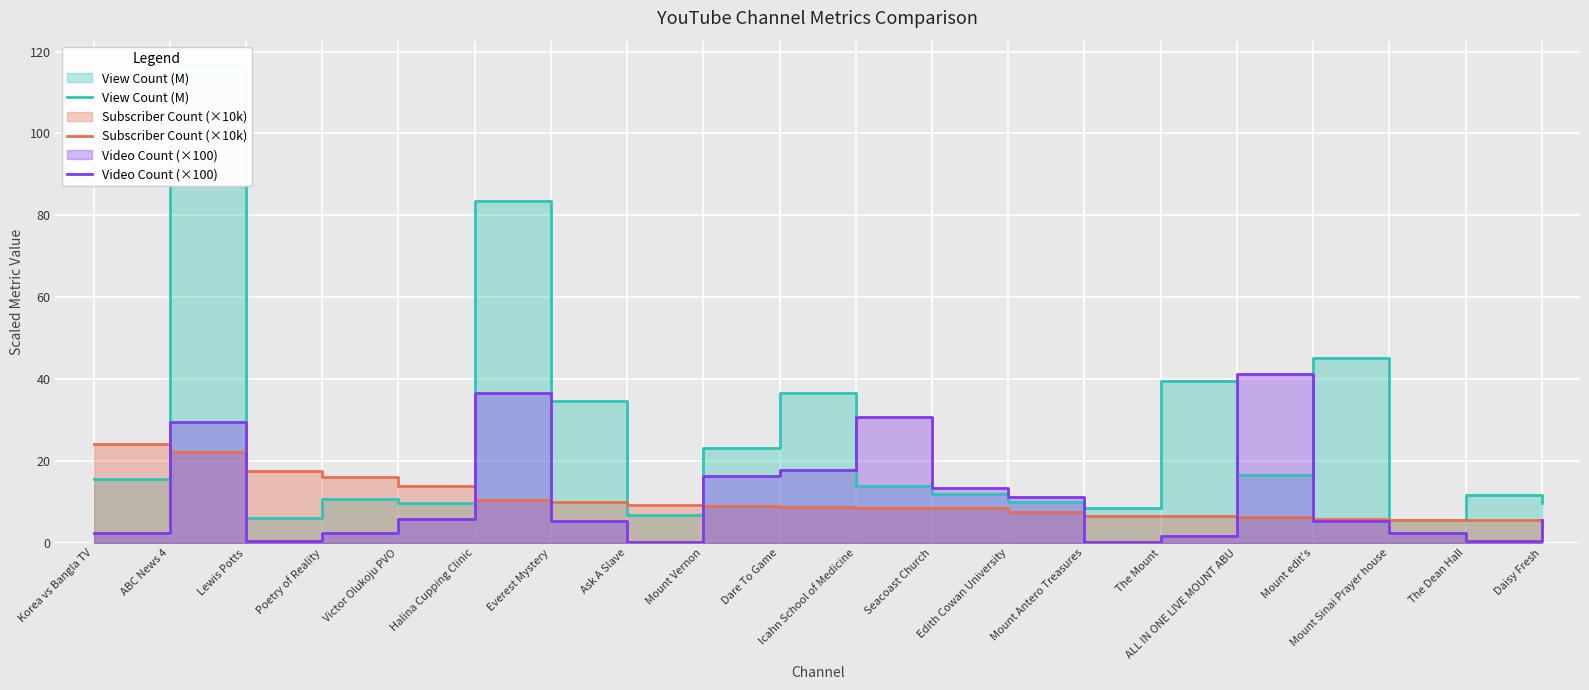

Is it true that Video Count (×100) equals 11.6 at ABC News 4?

False